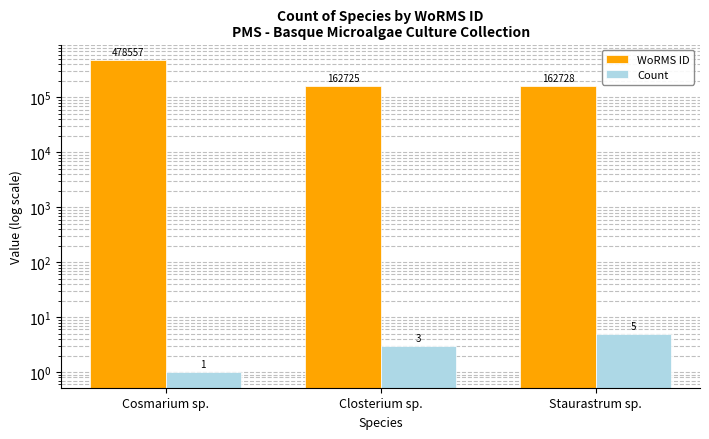

The WoRMS ID series shows 223344 at Closterium sp.. True or false?

False